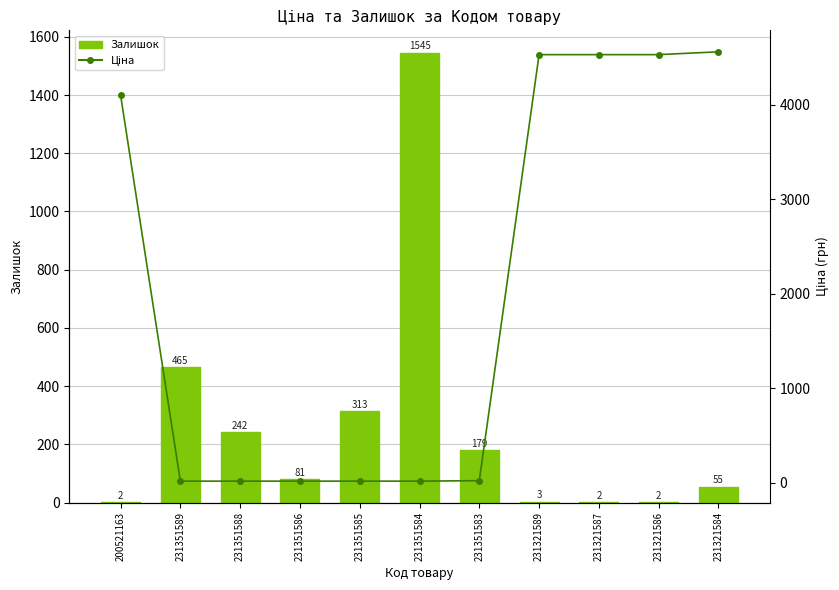

Which category has the highest value in the Залишок series?

231351584